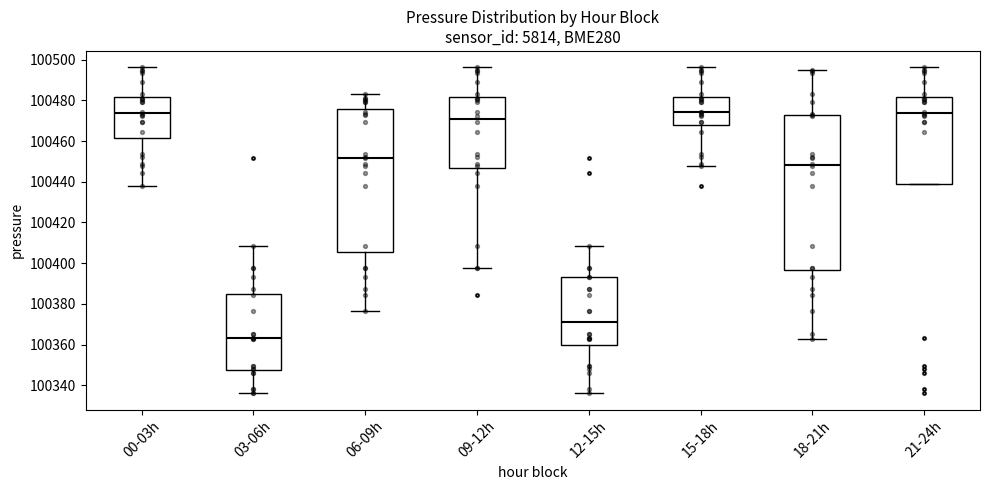

Reading left to right, transcribe this box plot: for each box, give where its median line is, the range the box spans, and where its two whiskers end, as read against the y-axis. The values are not printed on the chart, so give them approximately, as read against the axis.

00-03h: median 100474, box 100462 to 100482, whiskers 100438 to 100496
03-06h: median 100364, box 100348 to 100384, whiskers 100336 to 100408
06-09h: median 100452, box 100406 to 100476, whiskers 100376 to 100484
09-12h: median 100470, box 100446 to 100482, whiskers 100398 to 100496
12-15h: median 100372, box 100360 to 100394, whiskers 100336 to 100408
15-18h: median 100474, box 100468 to 100482, whiskers 100448 to 100496
18-21h: median 100448, box 100396 to 100472, whiskers 100364 to 100496
21-24h: median 100474, box 100440 to 100482, whiskers 100440 to 100496